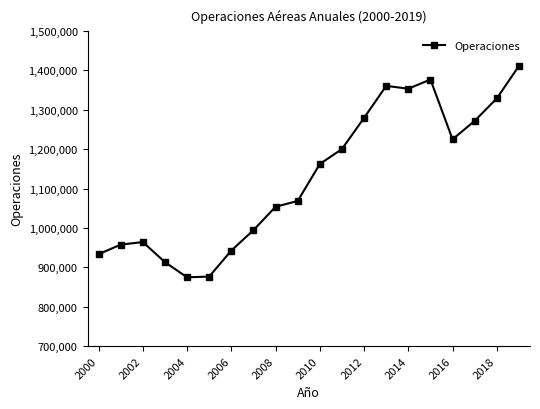

What is the maximum value shown in the chart?

1411396